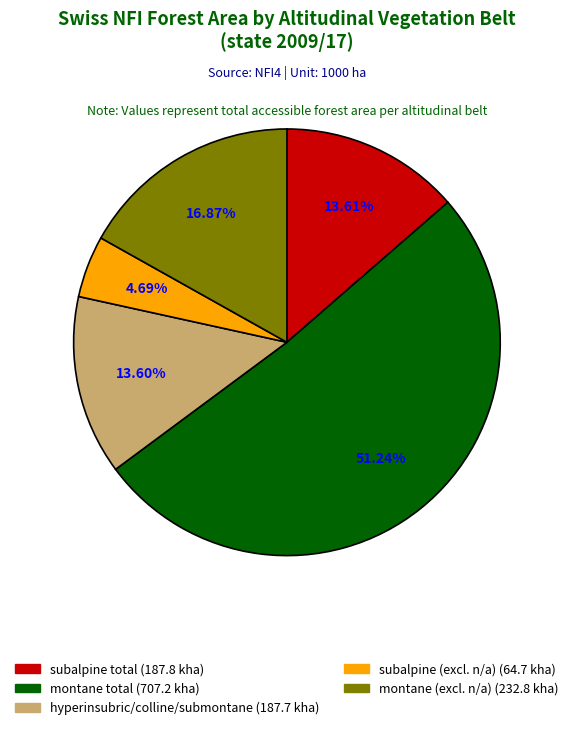

Is there any slice that represents more than half of the pie?

Yes